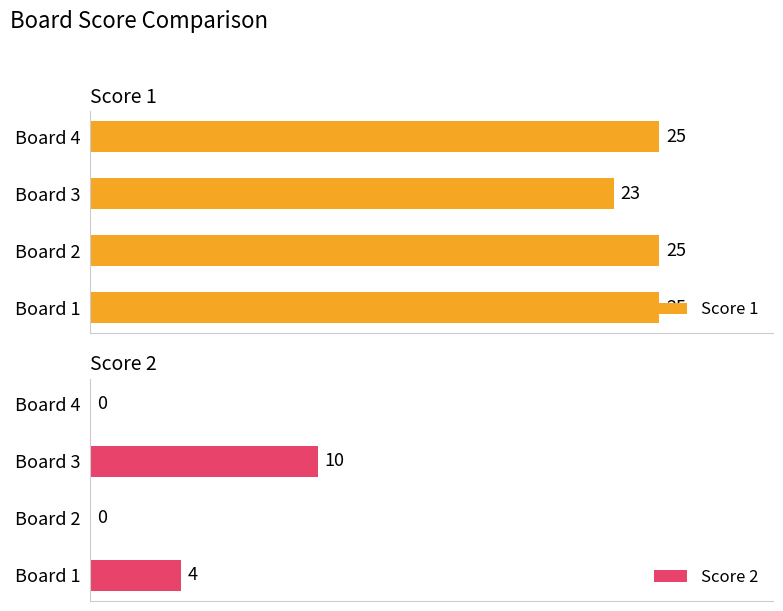

At which label does Score 1 reach its minimum?

Board 3